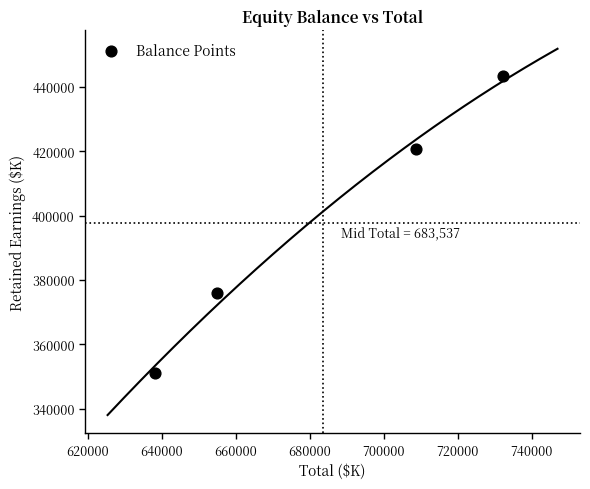

What Y value in the scatter plot is closest to 397208?

375929